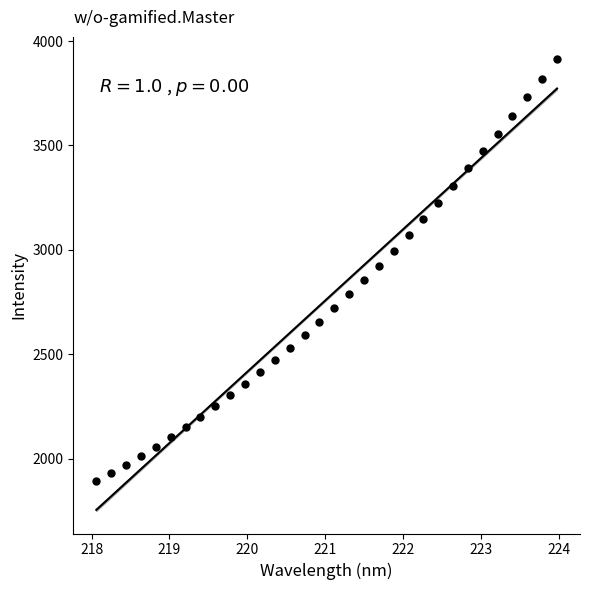

What is the range of X values (max minus min)?

5.9